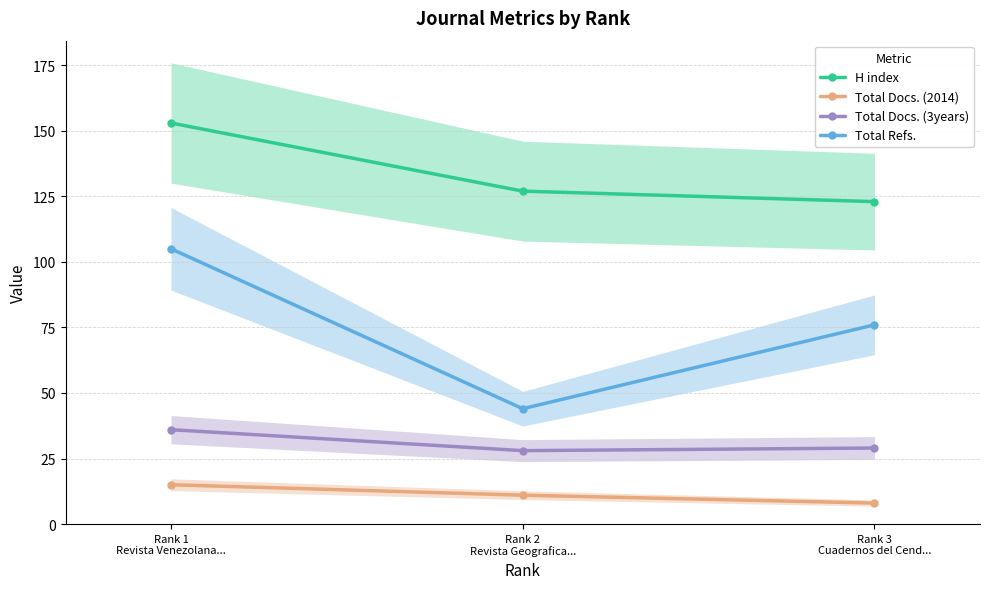

What is the maximum value shown in the chart?

153